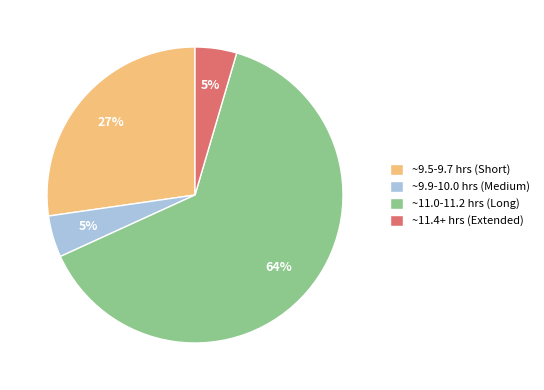

Count the number of slices in the pie.

4